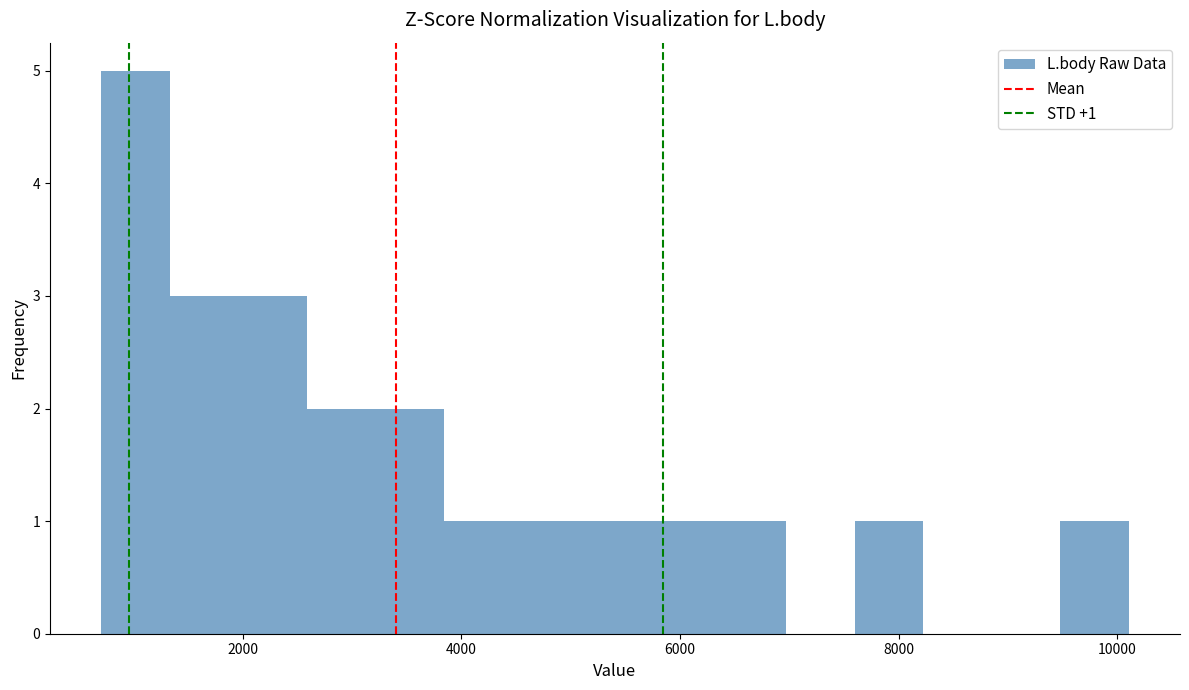

Read against the x-axis, roughly where is the centre of the tallest bar?

1000